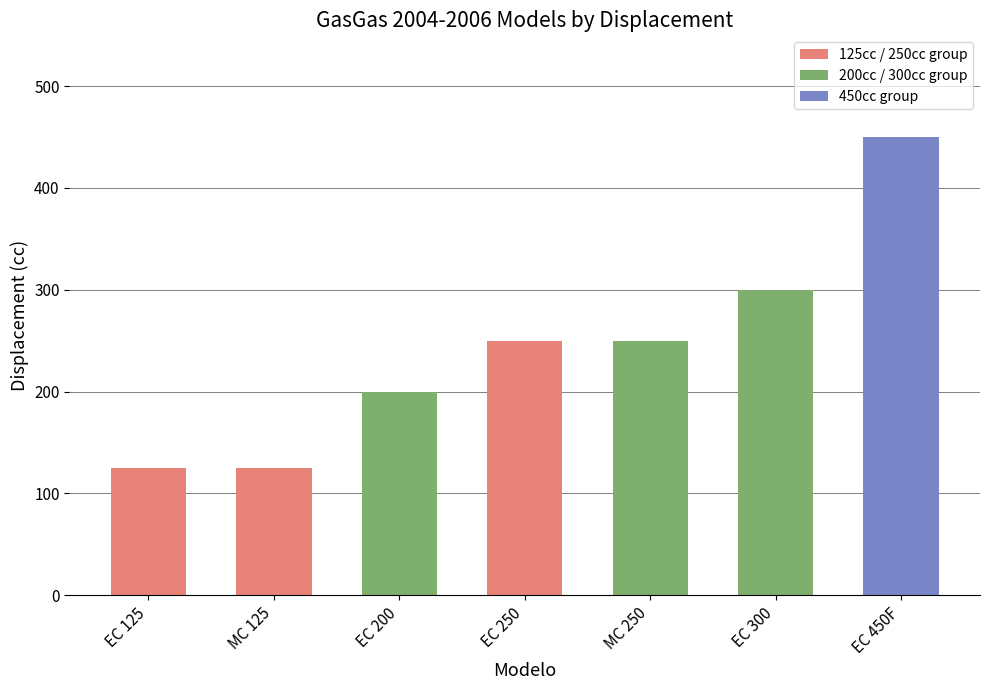

True or false: the data shows 412 at EC 250.

False